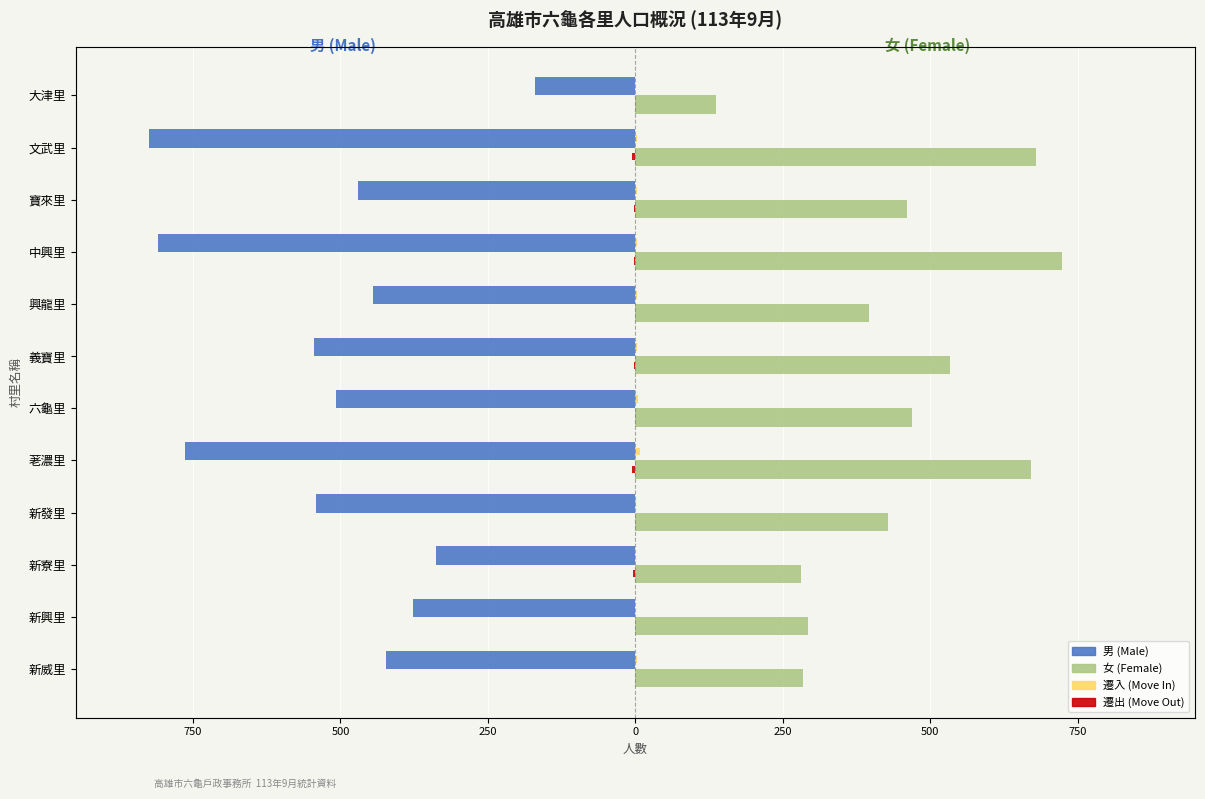

Count the 遷出 values in the range -3 to 0.

9